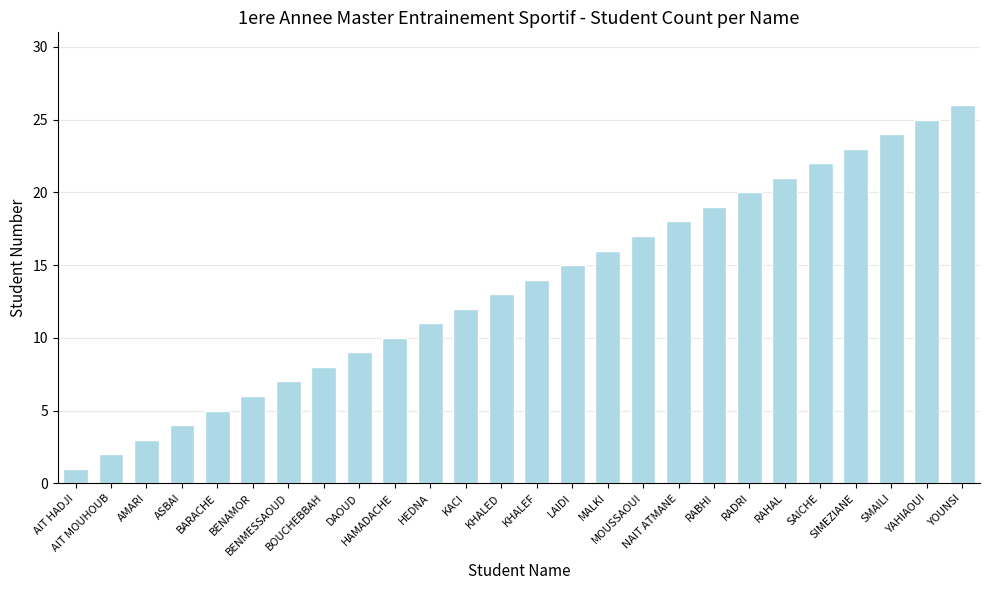

What is the label of the 19th bar from the left?

RABHI